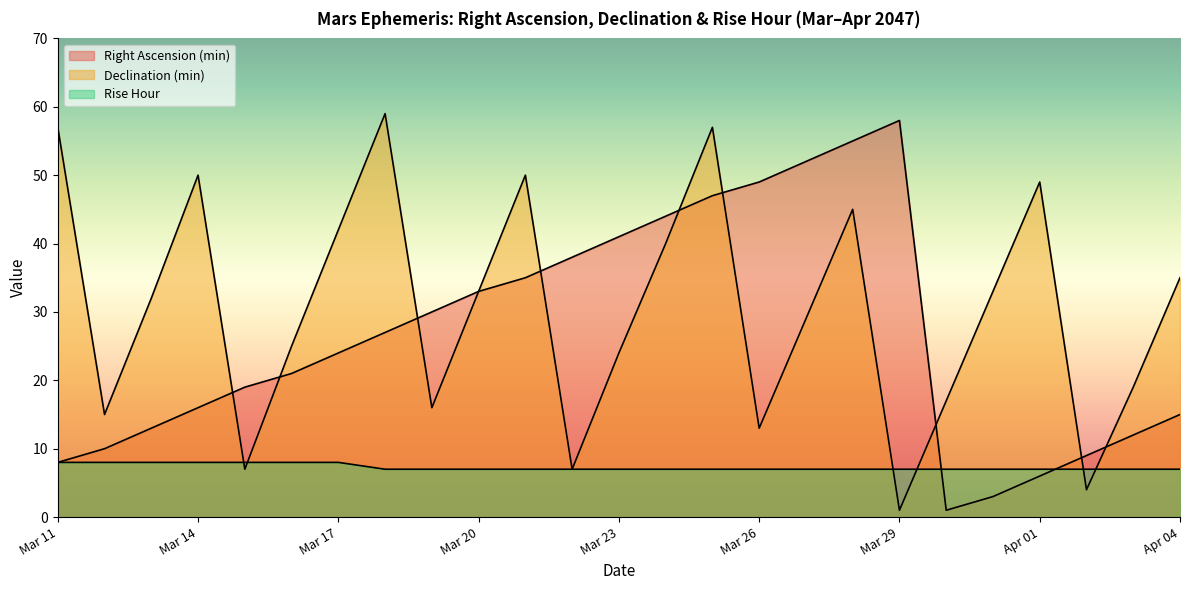

What are all the series names shown in the legend?

Right Ascension (min), Declination (min), Rise Hour